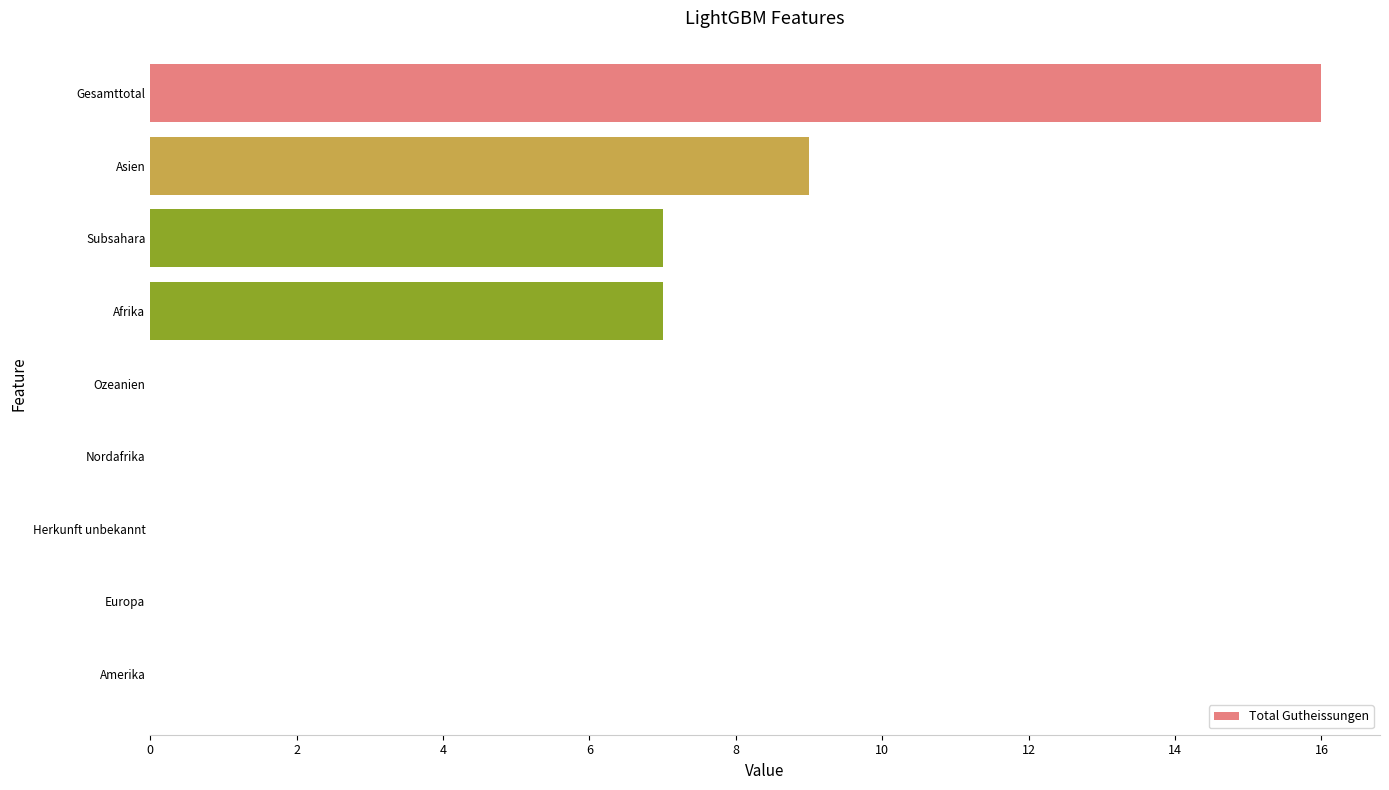

What value does the data have at Gesamttotal, to the nearest 10?

20